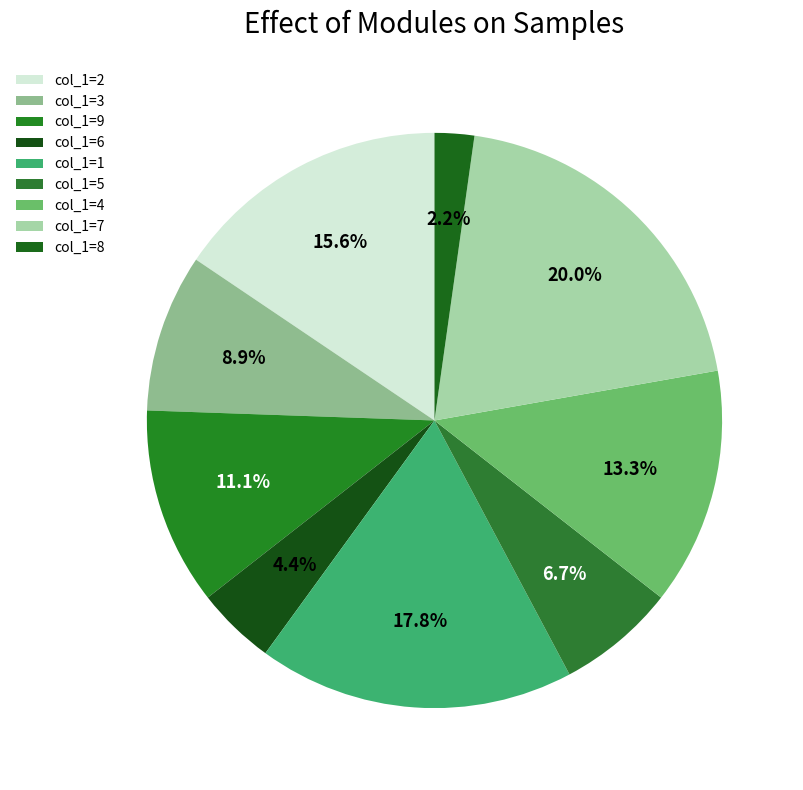

Does col_1=2 account for over 50% of the chart?

No